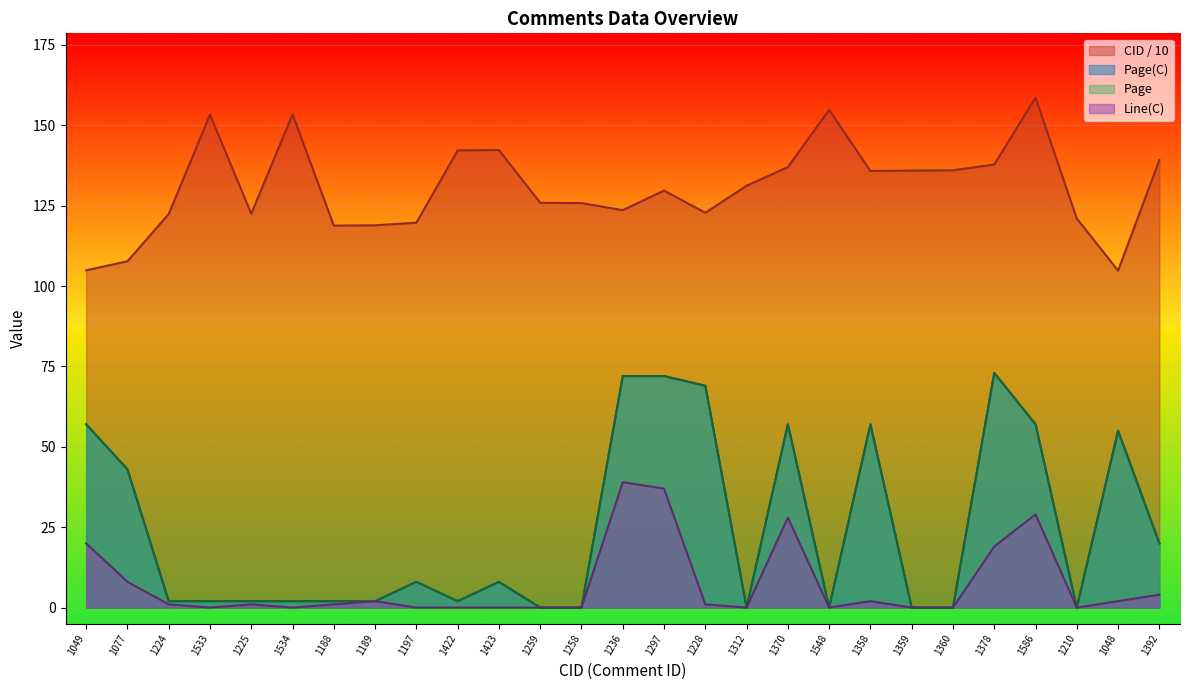

In CID, how many points are higher than both neighbors (excluding endpoints)?

6